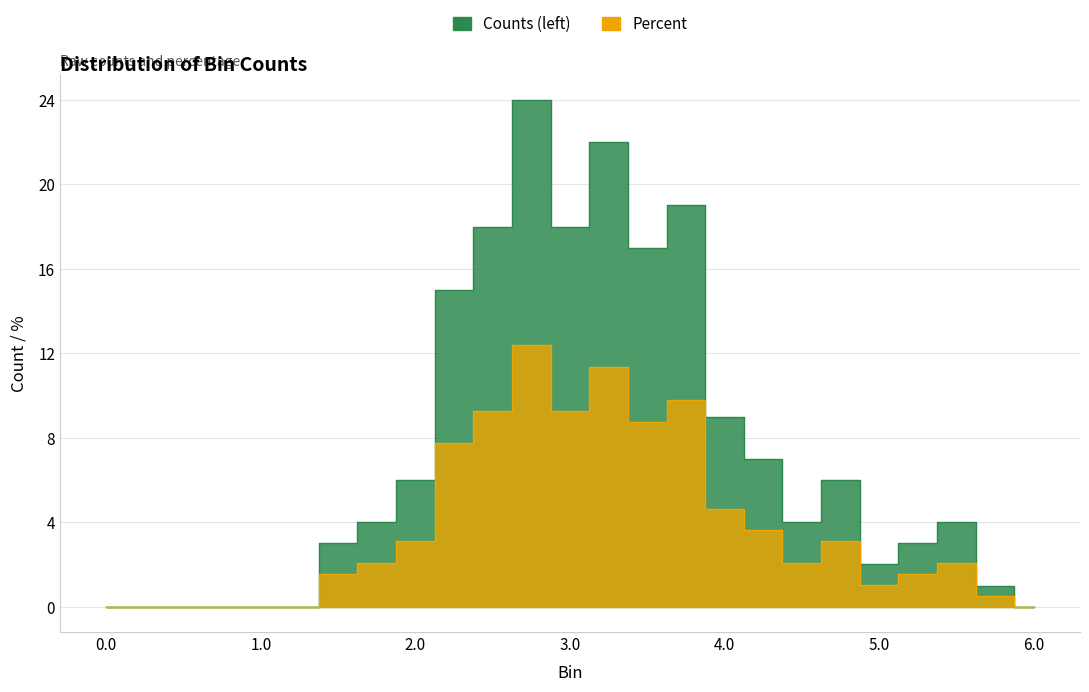

How many data points in Counts (left) are less than 2?

11